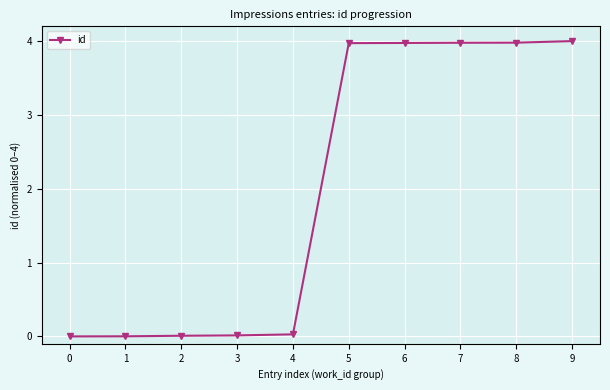

How many values are below 3?

5